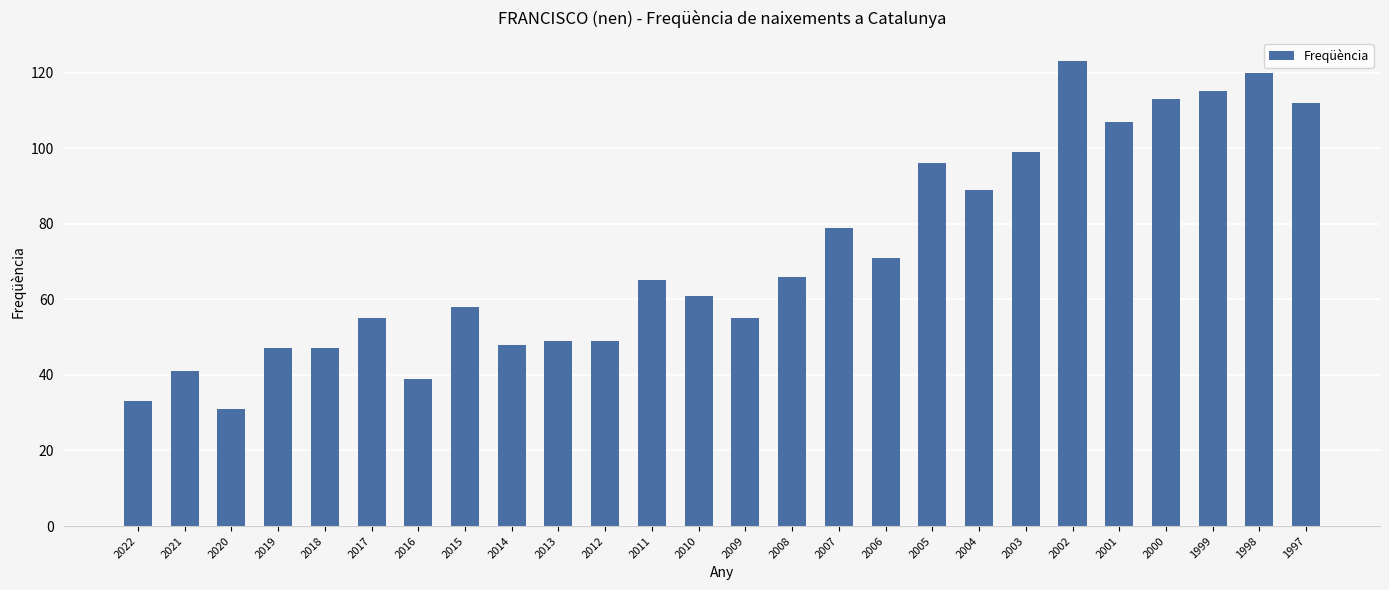

What is the ratio of the value at 2006 to the value at 2003?

0.7